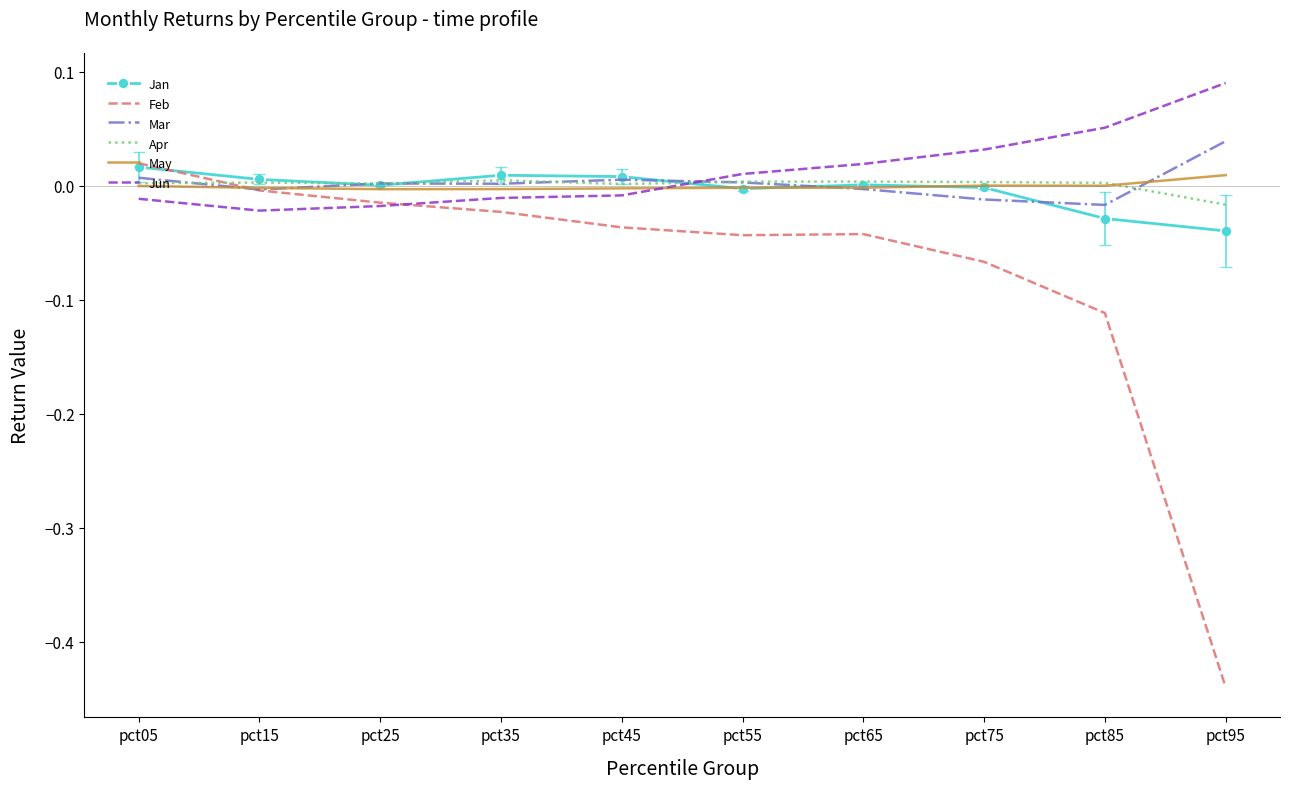

Which series ends up on top after the final intersection of Feb and Apr?

Apr